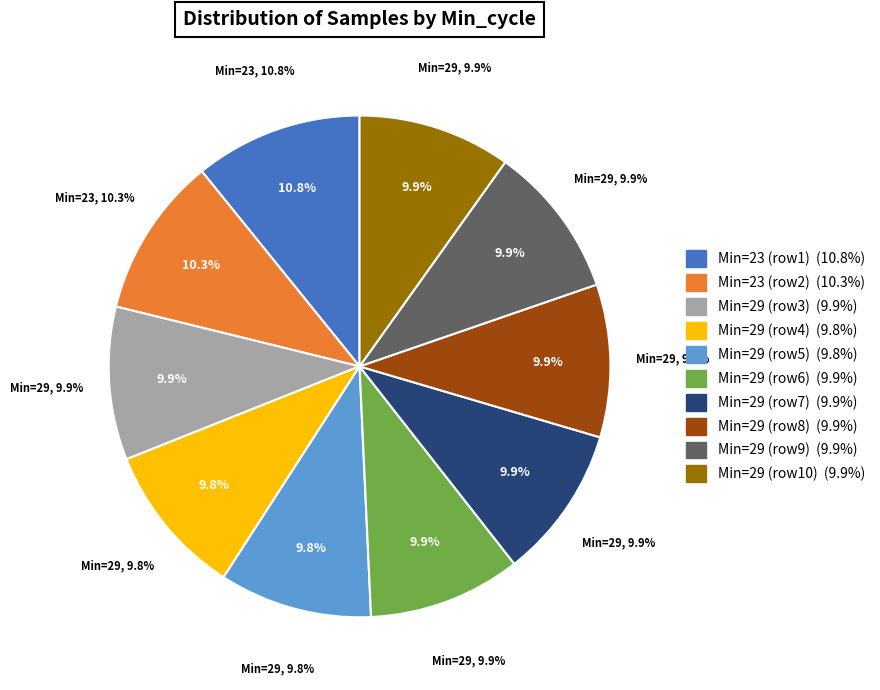

To the nearest percent, what percentage of the pie is 29?

10%